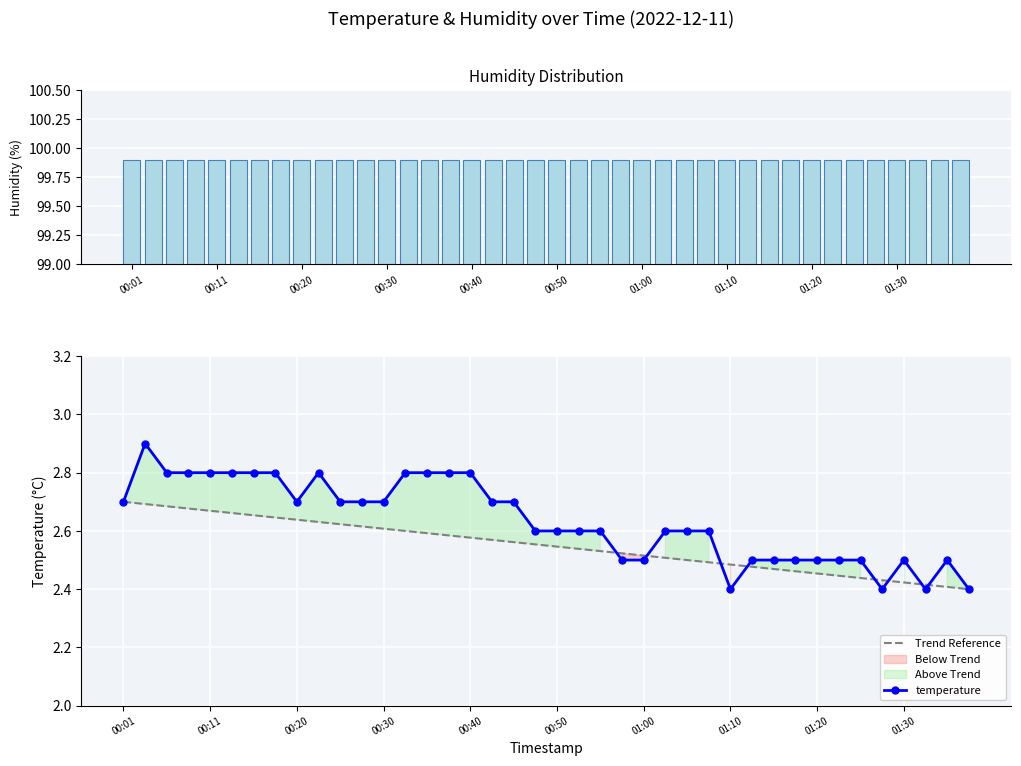

How many Trend Reference values are between 2 and 3?

40